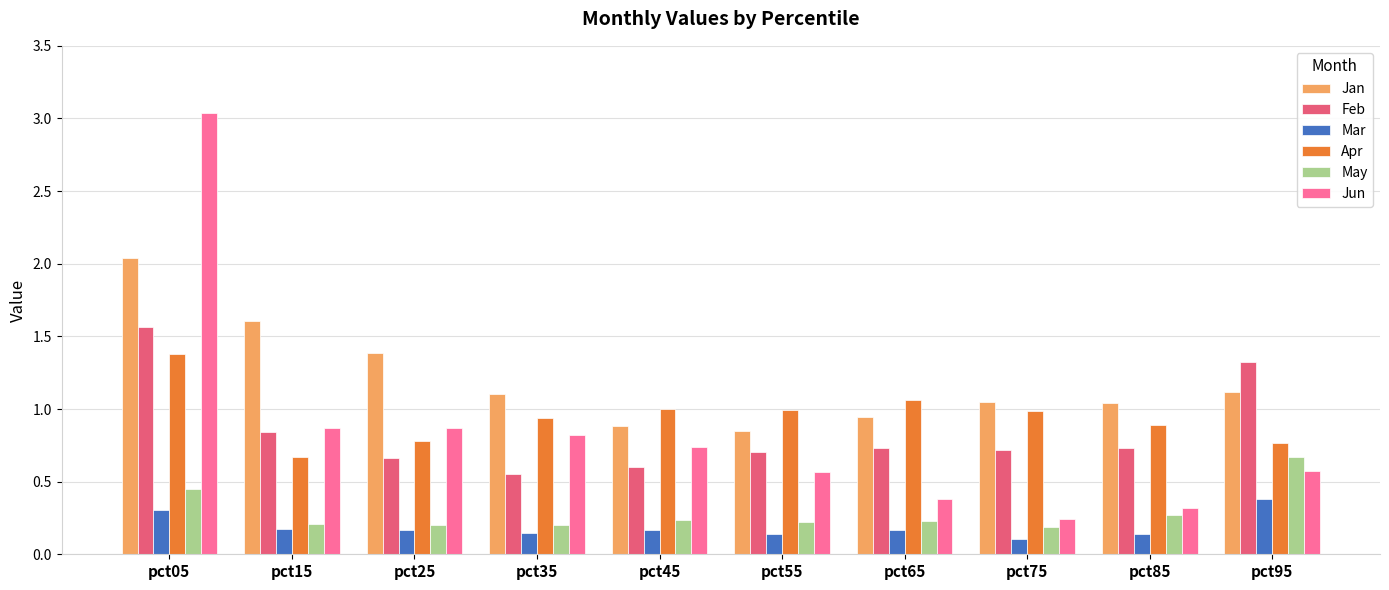

What are all the series names shown in the legend?

Jan, Feb, Mar, Apr, May, Jun